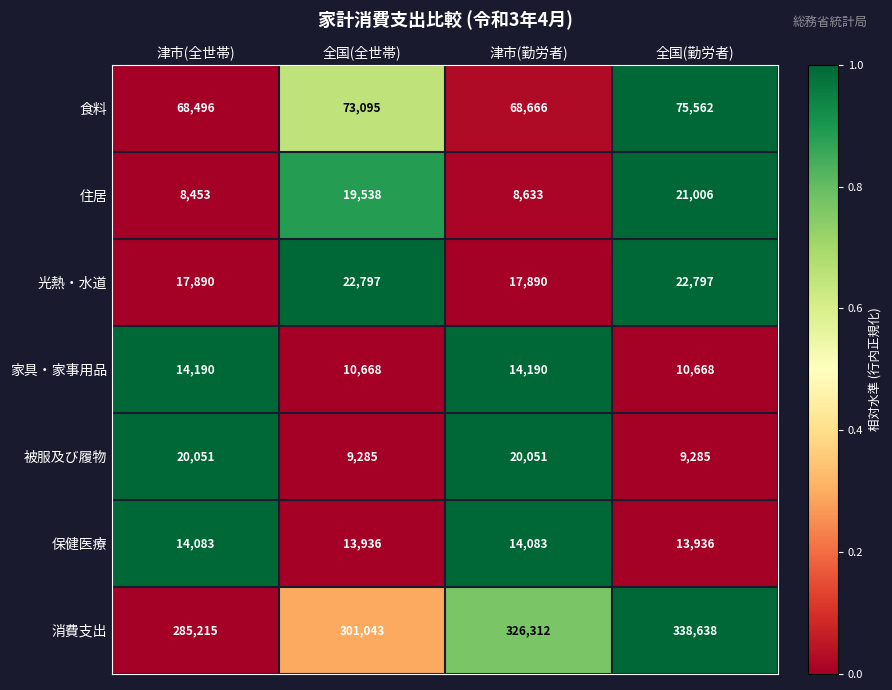

At which category is the sum across all series the highest?

全国(勤労者)